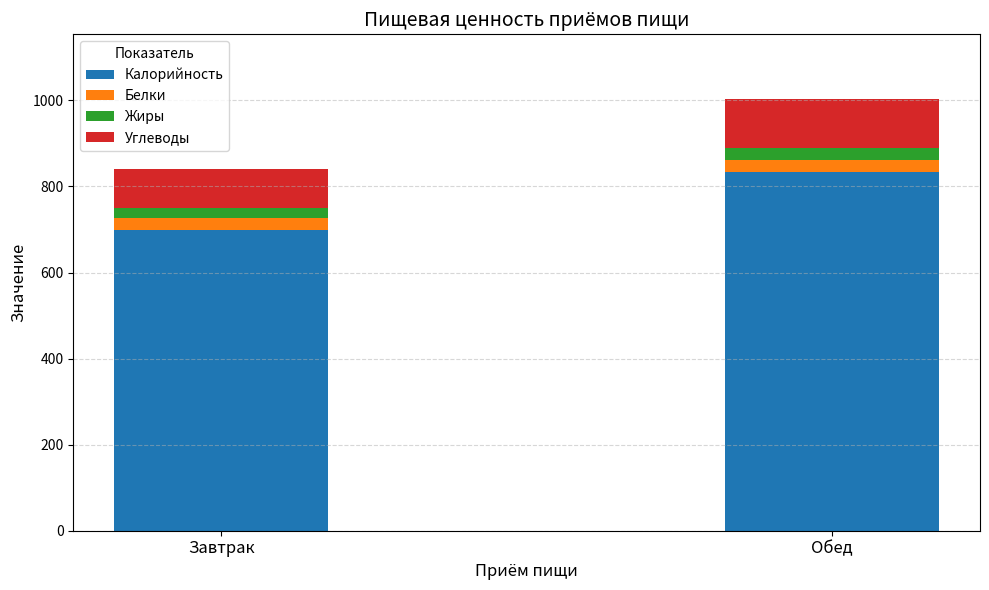

What are all the series names shown in the legend?

Калорийность, Белки, Жиры, Углеводы